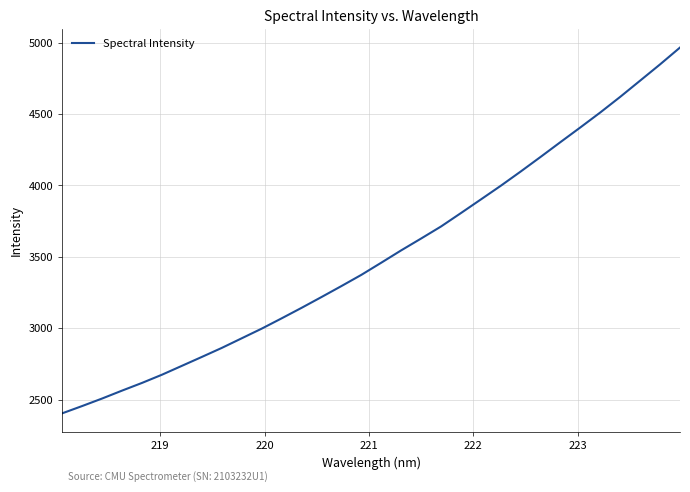

What is the greatest value displayed?

4965.2